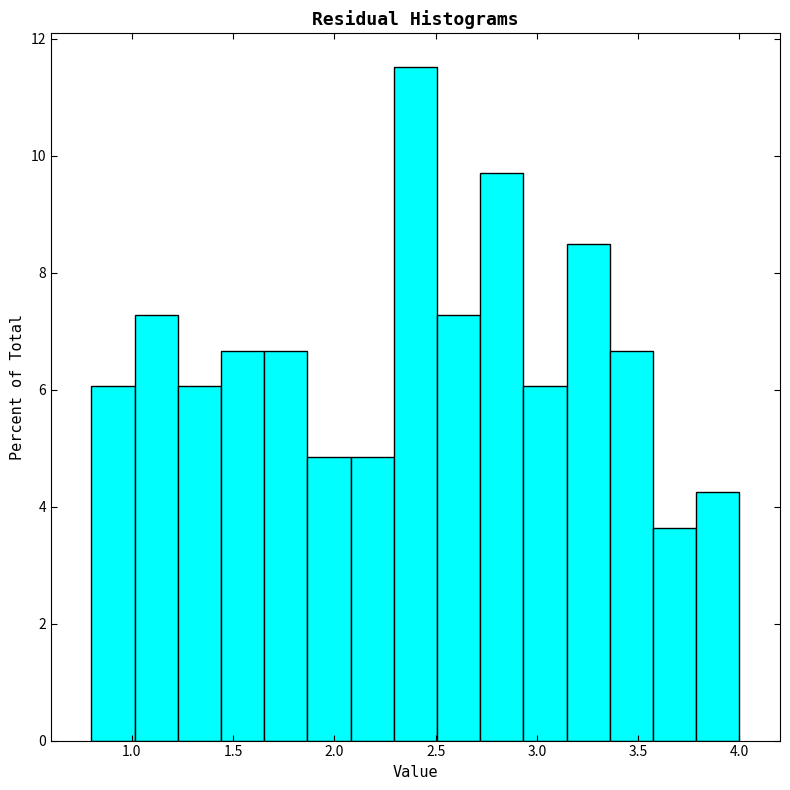

Reading left to right, transcribe this chart: for each bar, give the range it covers on the x-axis and its height. Neither the bar edges nor the heights are printed on the chart, so give them approximately, as read against the axes.

0.80 to 1.00: 6.0
1.00 to 1.25: 7.2
1.25 to 1.45: 6.0
1.45 to 1.65: 6.6
1.65 to 1.85: 6.6
1.85 to 2.10: 4.8
2.10 to 2.30: 4.8
2.30 to 2.50: 11.6
2.50 to 2.70: 7.2
2.70 to 2.95: 9.6
2.95 to 3.15: 6.0
3.15 to 3.35: 8.4
3.35 to 3.55: 6.6
3.55 to 3.80: 3.6
3.80 to 4.00: 4.2